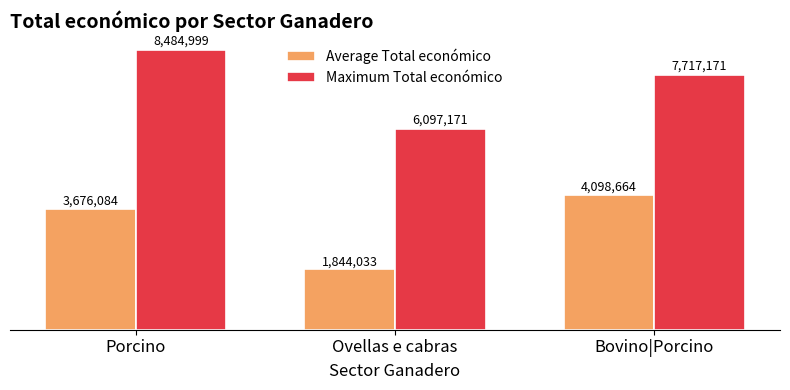

Which series changed the most between Ovellas e cabras and Bovino|Porcino?

Average Total económico